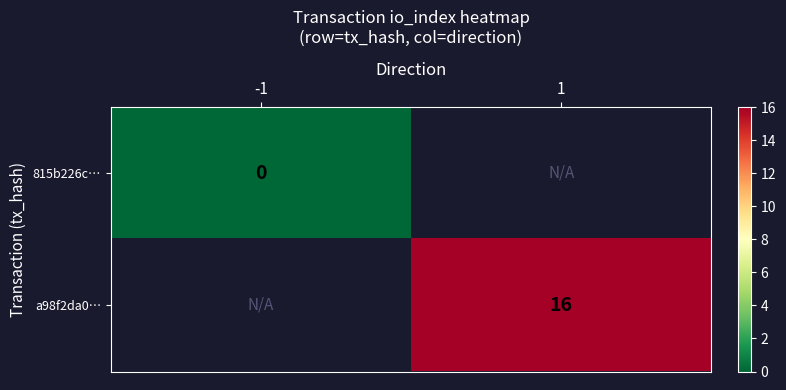

The value of a98f2da0… at 1 is 16. True or false?

True